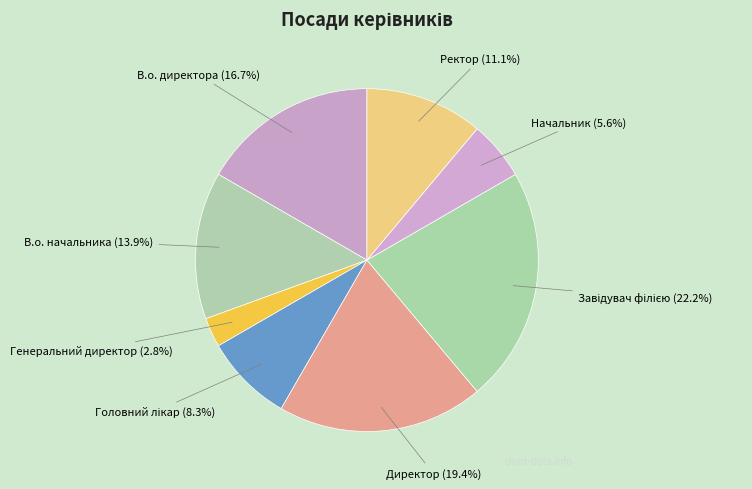

Does В.о. начальника represent more than half of the total?

No